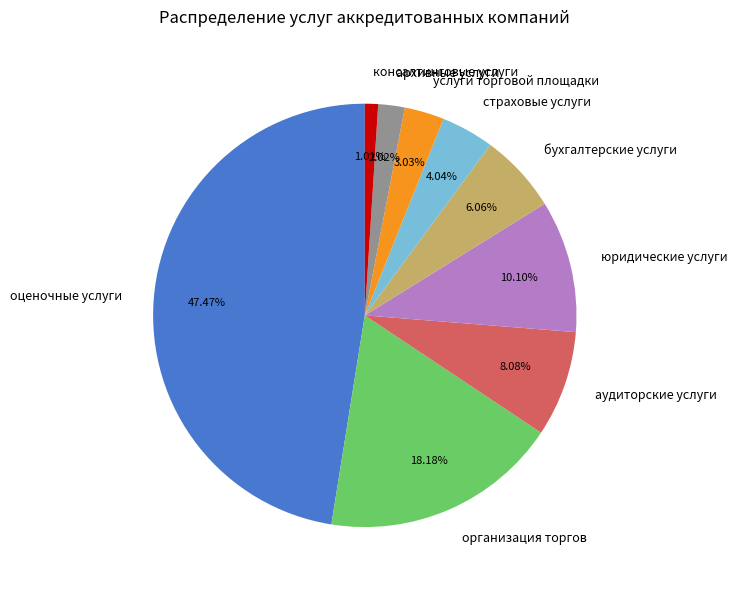

Between услуги торговой площадки and оценочные услуги, which is larger?

оценочные услуги